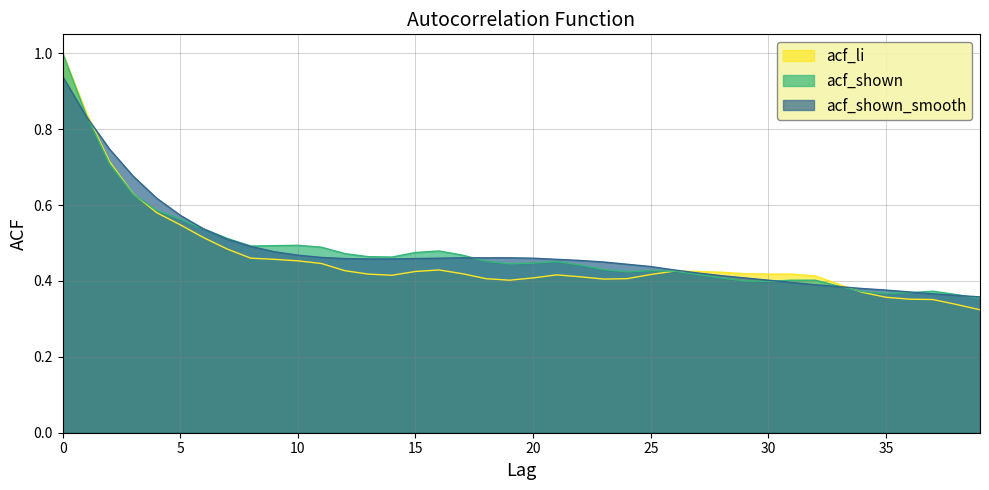

The value of acf_shown_smooth at 22 is 0.5. True or false?

True